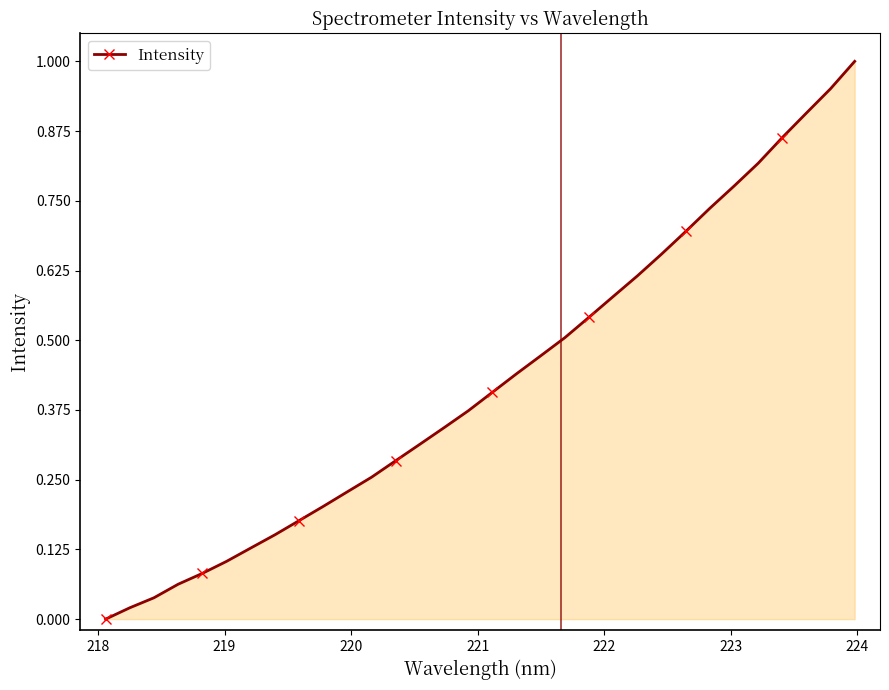

True or false: the data has more than 2 interior local peaks.

False